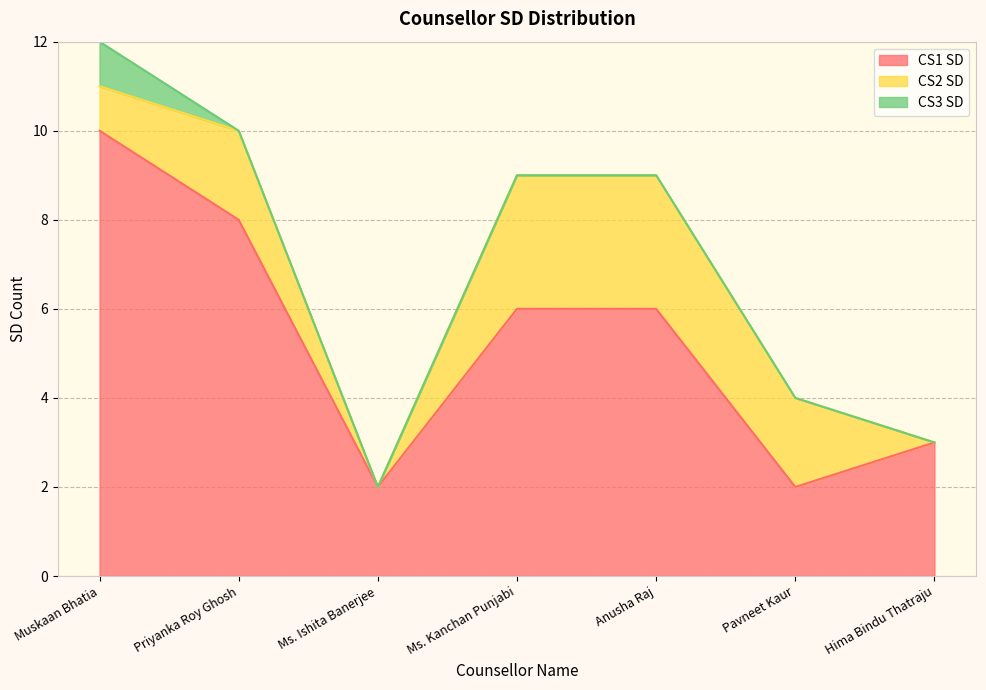

The value of CS3 SD at Hima Bindu Thatraju is 0. True or false?

True